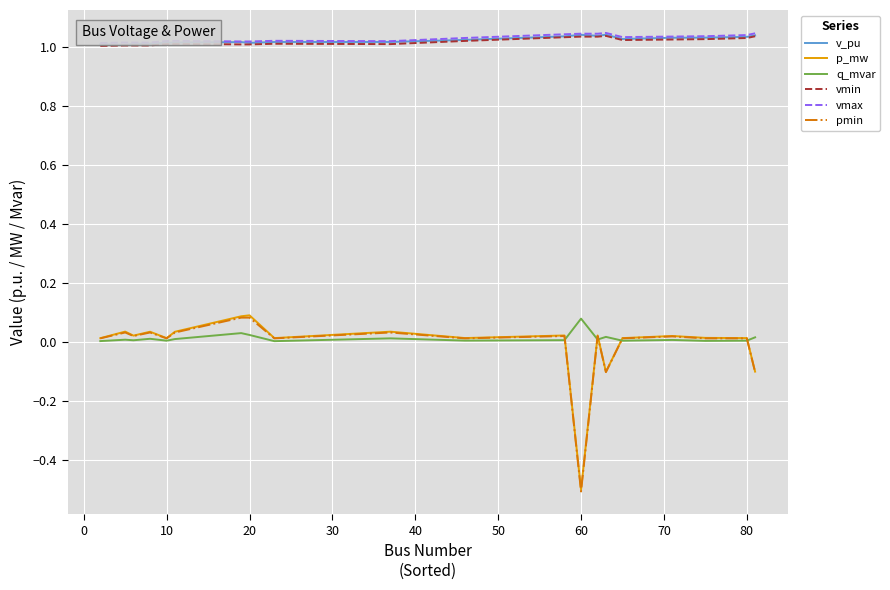

What is the smallest value displayed?

-0.5